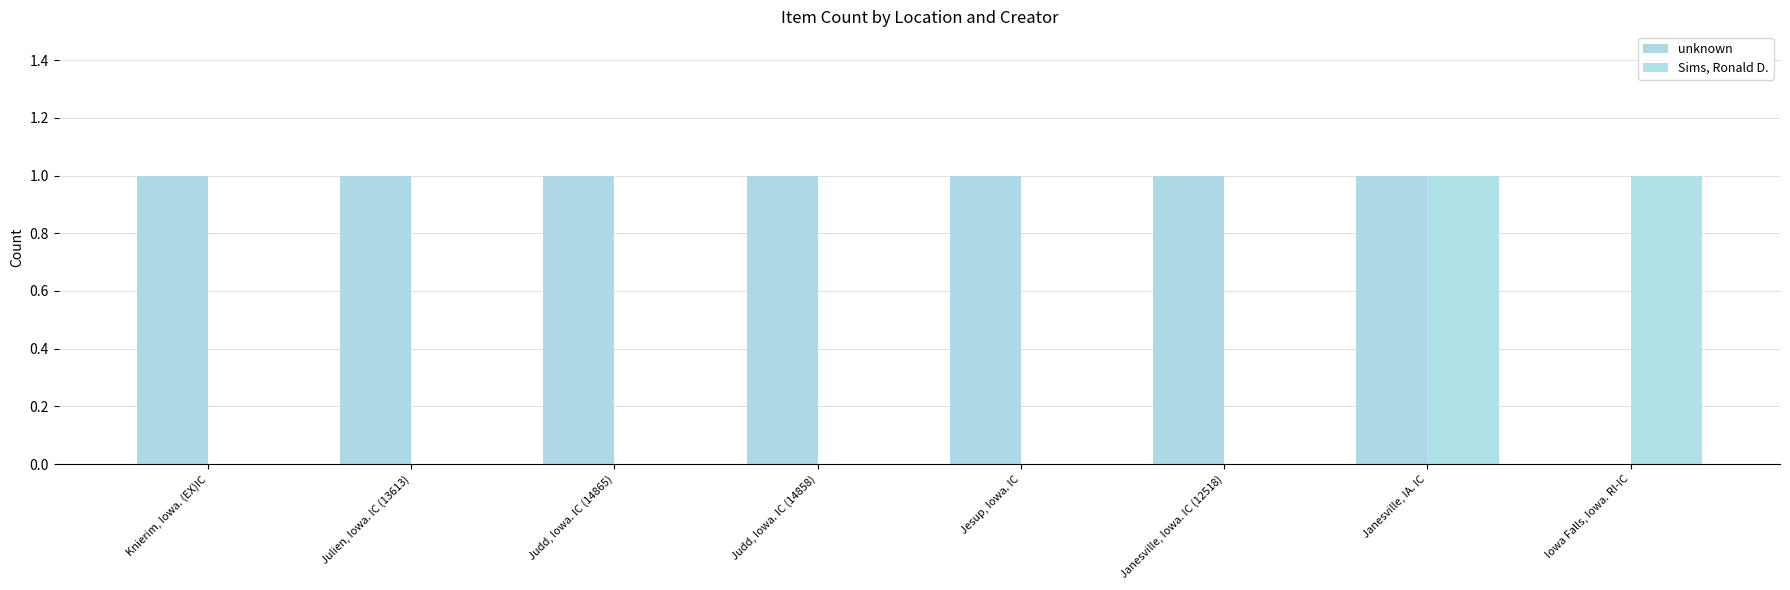

The value of Sims, Ronald D. at Iowa Falls, Iowa. RI-IC is 2. True or false?

False